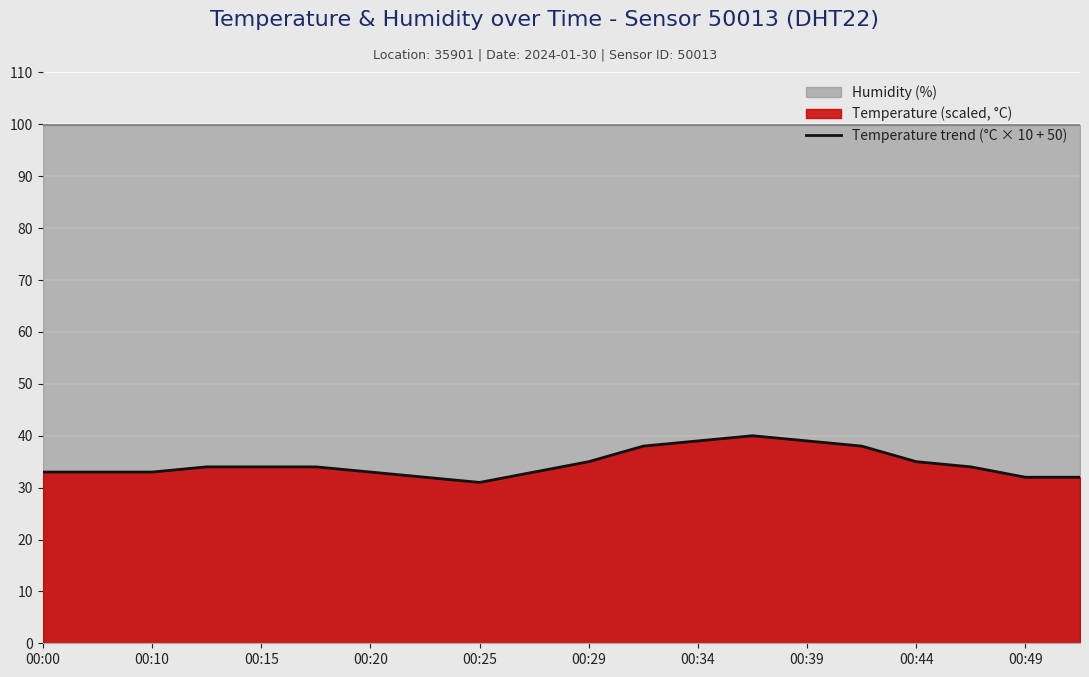

True or false: Temperature trend (°C × 10 + 50) has a value of 9 at 00:15.

False